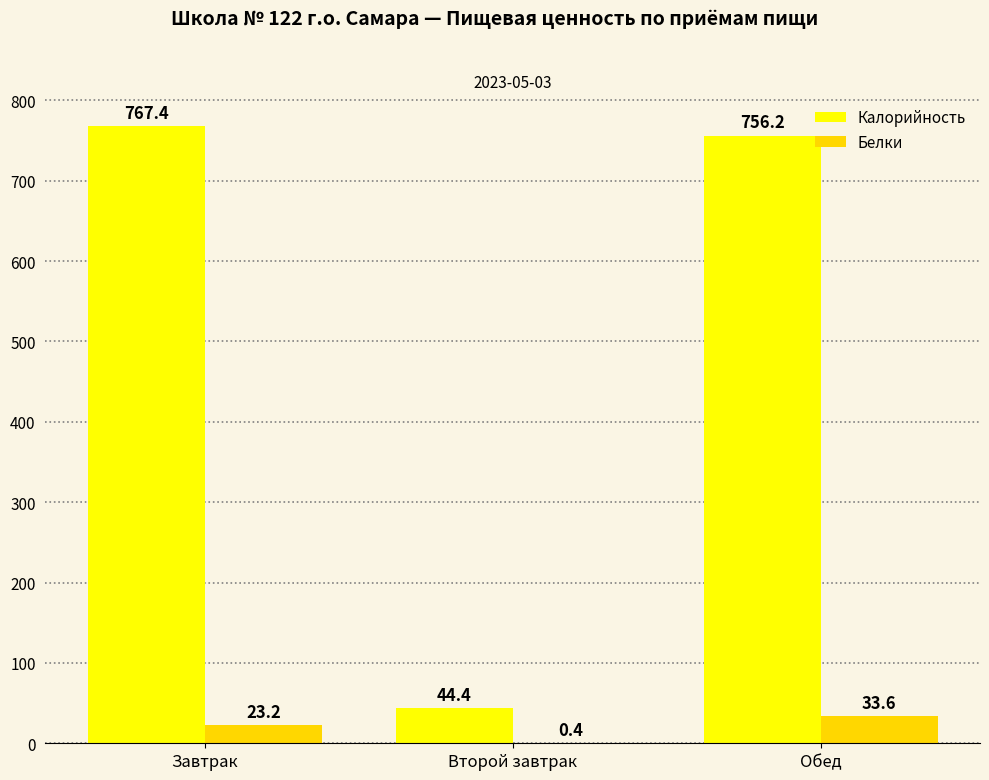

Which series has the largest total across all categories?

Калорийность